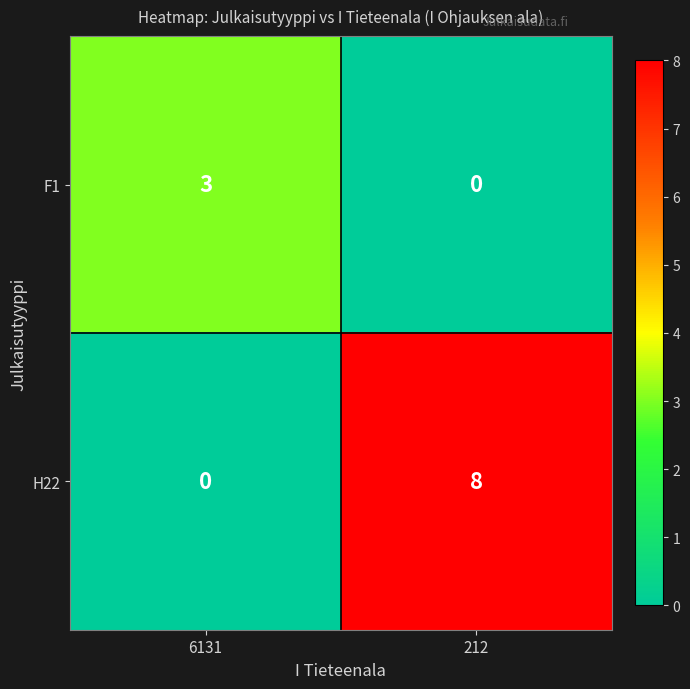

Reading left to right, extract all data points from this chart.

F1: 3	0
H22: 0	8